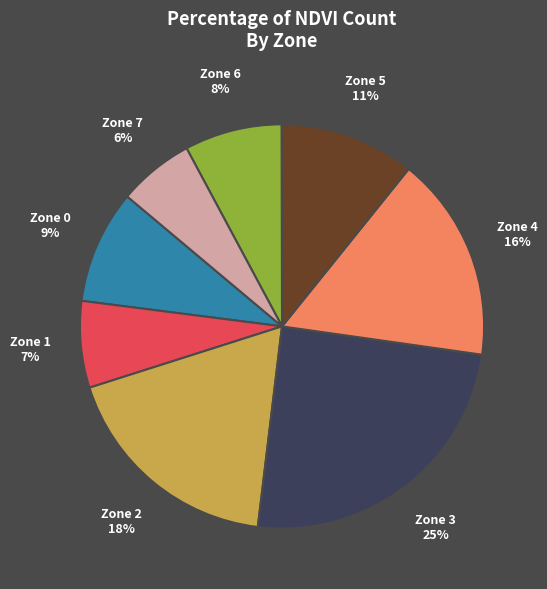

To the nearest percent, what is the difference between the largest and smallest slice percentages?

19%